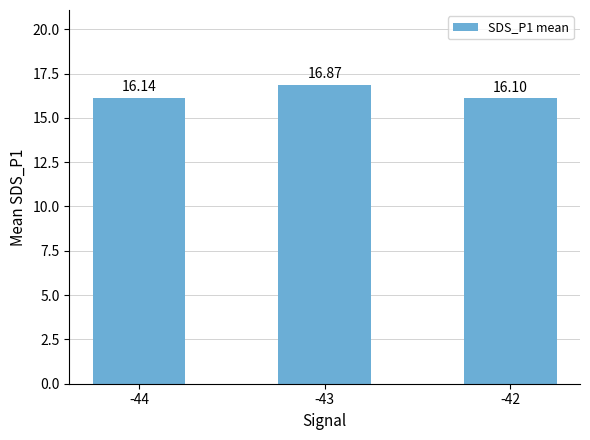

How many values are between 16 and 17?

3